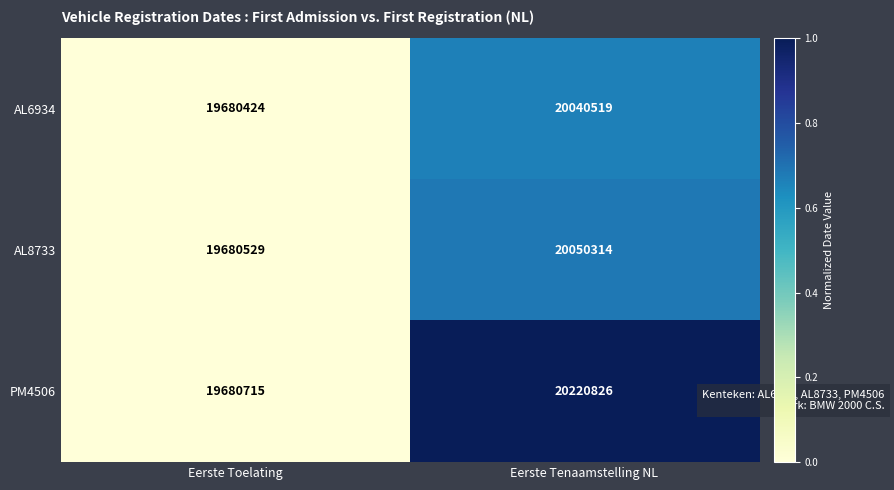

Reading left to right, list all the values displayed in this chart.

AL6934: 19680424	20040519
AL8733: 19680529	20050314
PM4506: 19680715	20220826